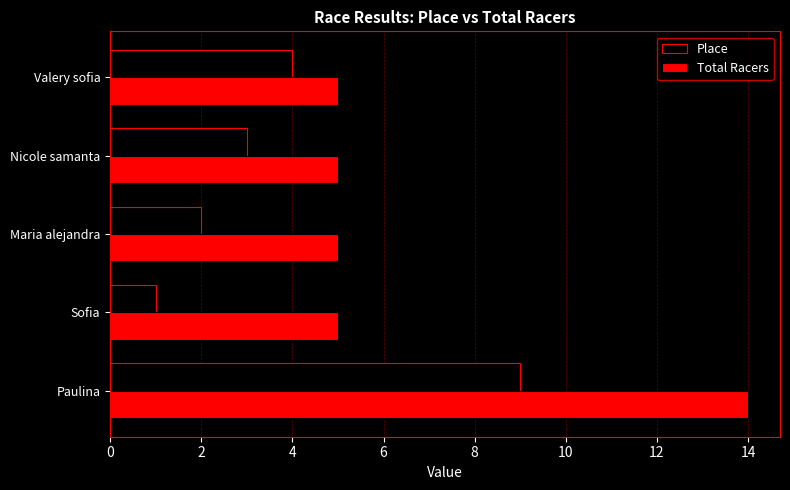

The Total Racers series shows 3 at Valery sofia. True or false?

False